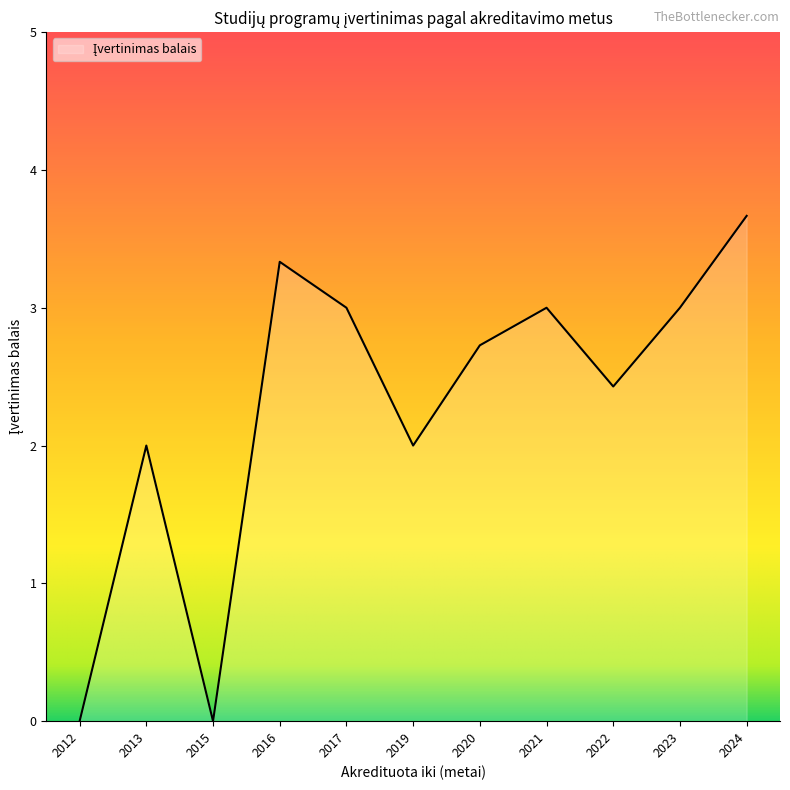

What is the difference between the values at 2013 and 2020?

0.7